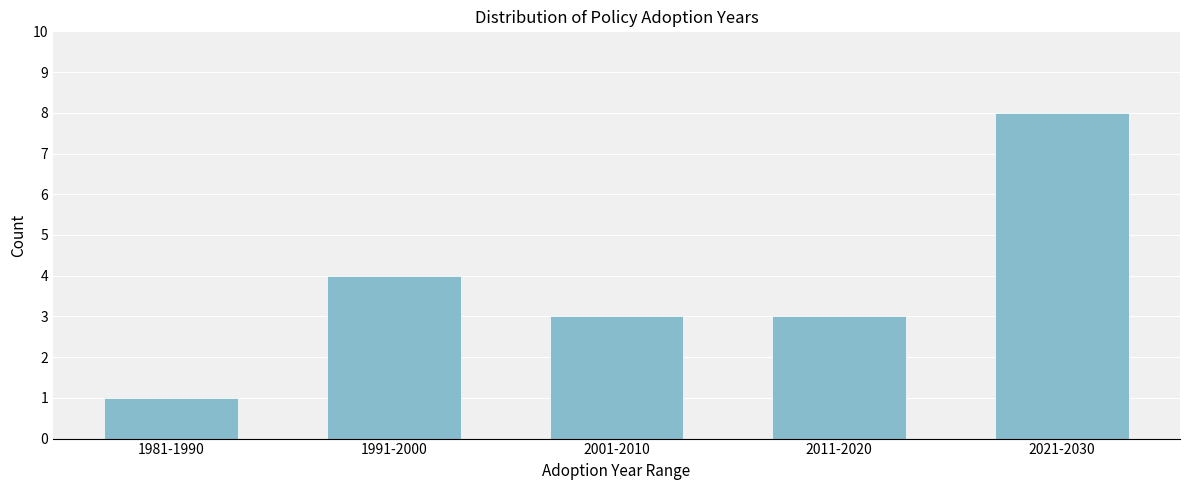

Reading left to right, what are all the values shown in this chart?

1981-1990=1	1991-2000=4	2001-2010=3	2011-2020=3	2021-2030=8